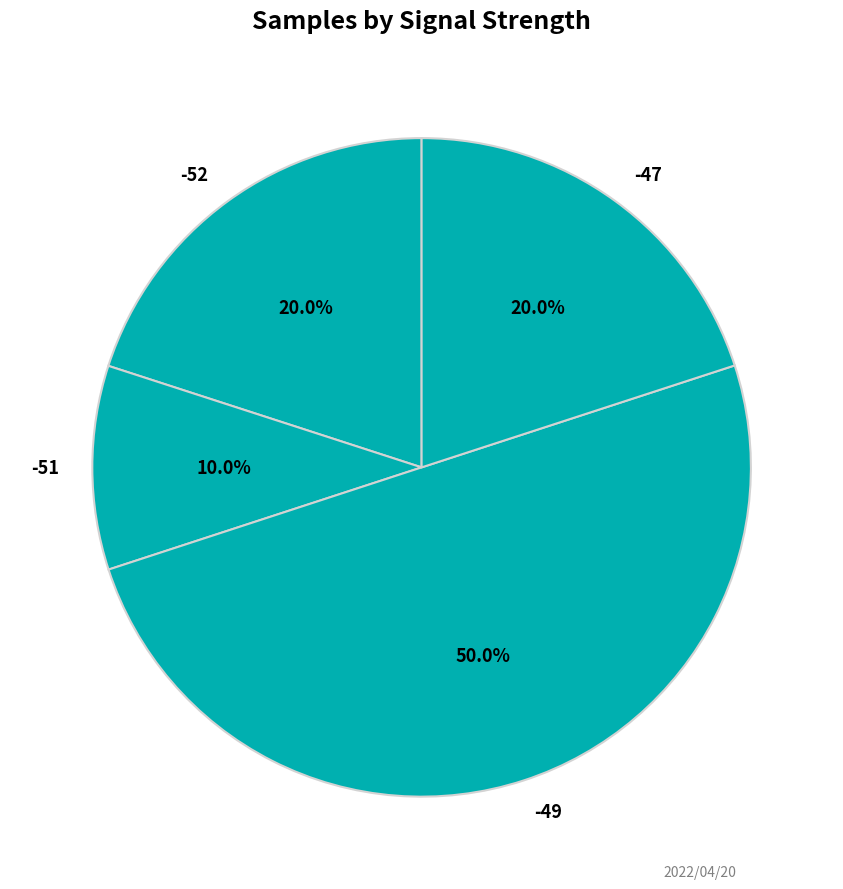

Which has a higher value, -52 or -49?

-49